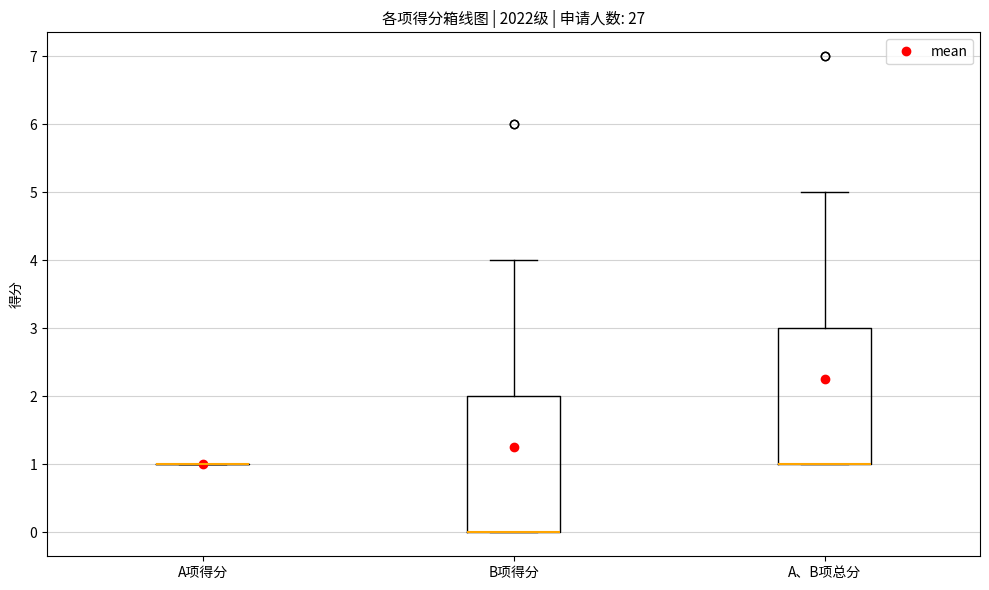

Reading left to right, transcribe this box plot: for each box, give where its median line is, the range the box spans, and where its two whiskers end, as read against the y-axis. The values are not printed on the chart, so give them approximately, as read against the axis.

A项得分: box collapsed to a line at 1, whiskers 1 to 1
B项得分: median 0 (drawn on the box's lower edge), box 0 to 2, whiskers 0 to 4
A、B项总分: median 1 (drawn on the box's lower edge), box 1 to 3, whiskers 1 to 5